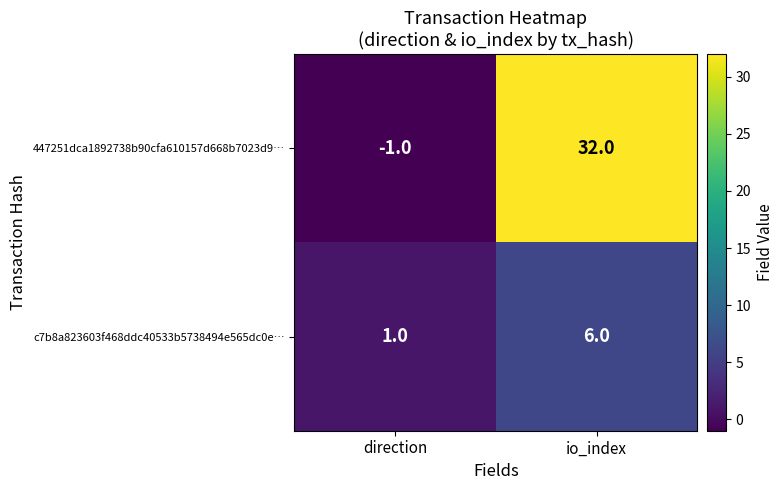

What is the average value of the 447251dca1892738b90cfa610157d668b7023d9… series?

16